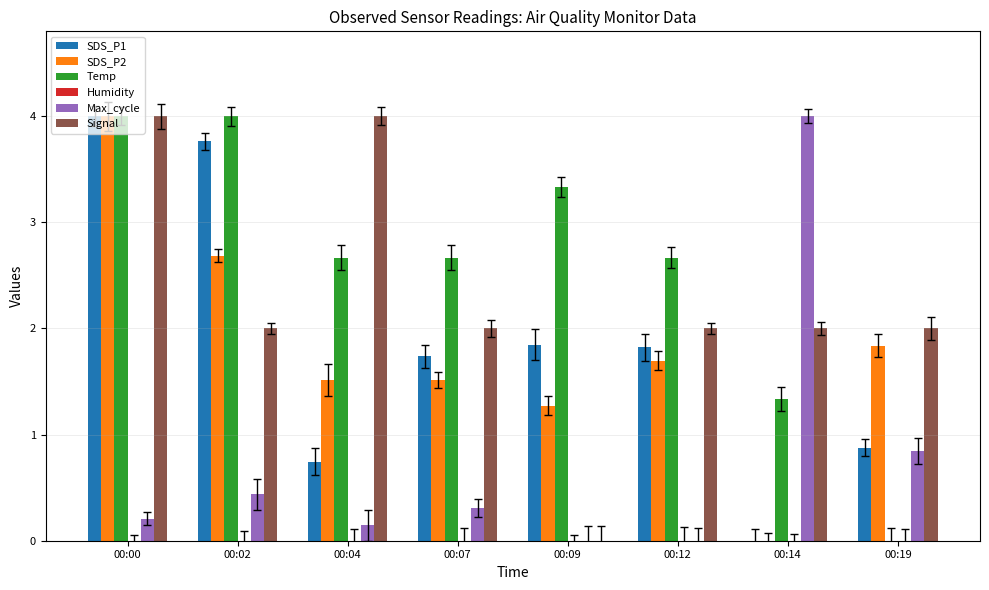

At which label does SDS_P2 first exceed 1?

00:00